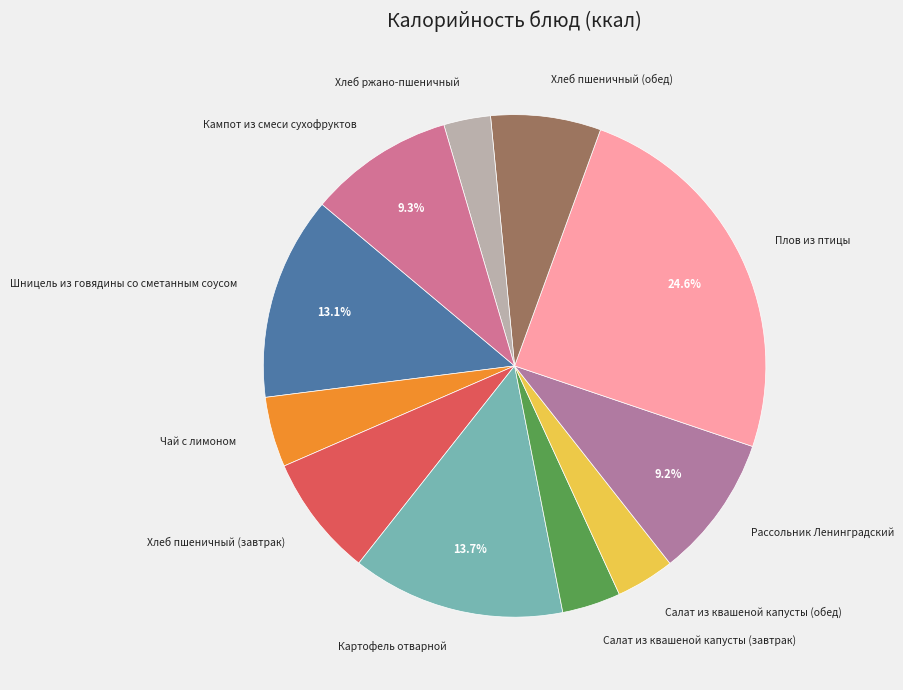

Is it true that Картофель отварной is 14% of the pie?

True